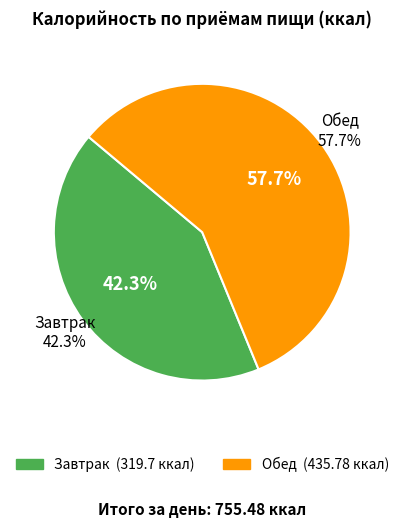

To the nearest percent, what is the combined percentage of Завтрак and Обед?

100%